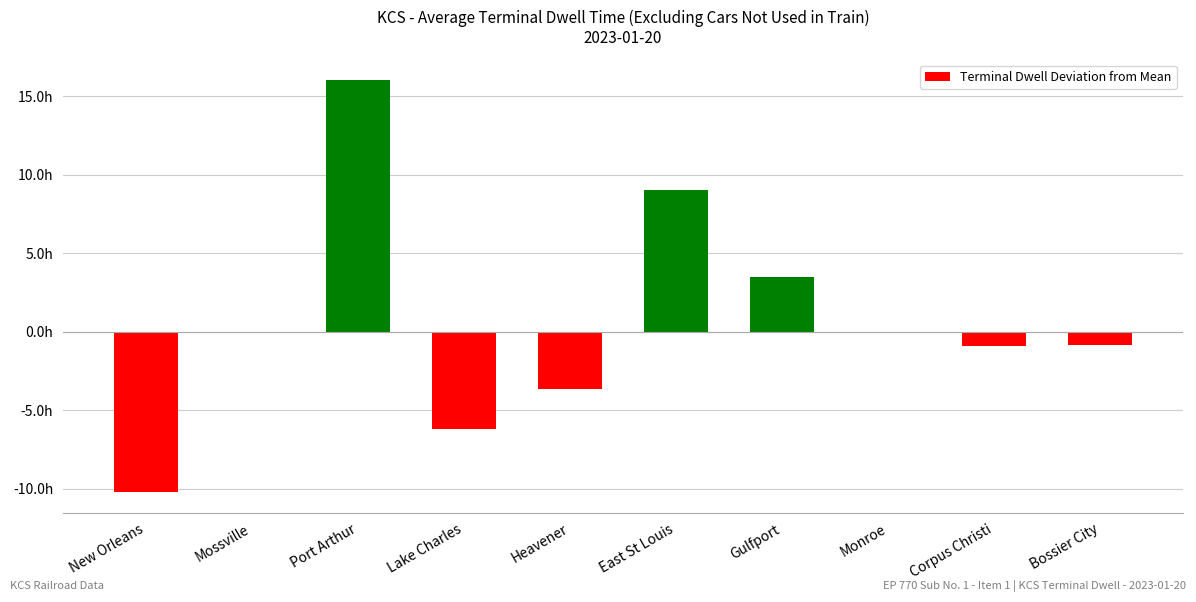

Are the bars horizontal?

No